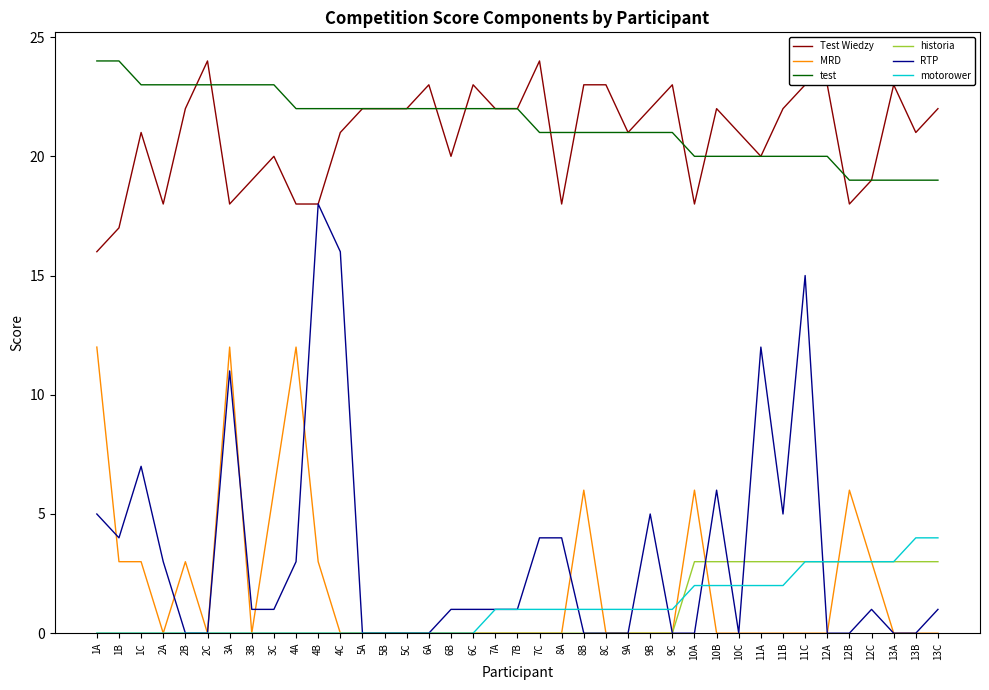

True or false: motorower and test intersect in this chart.

False